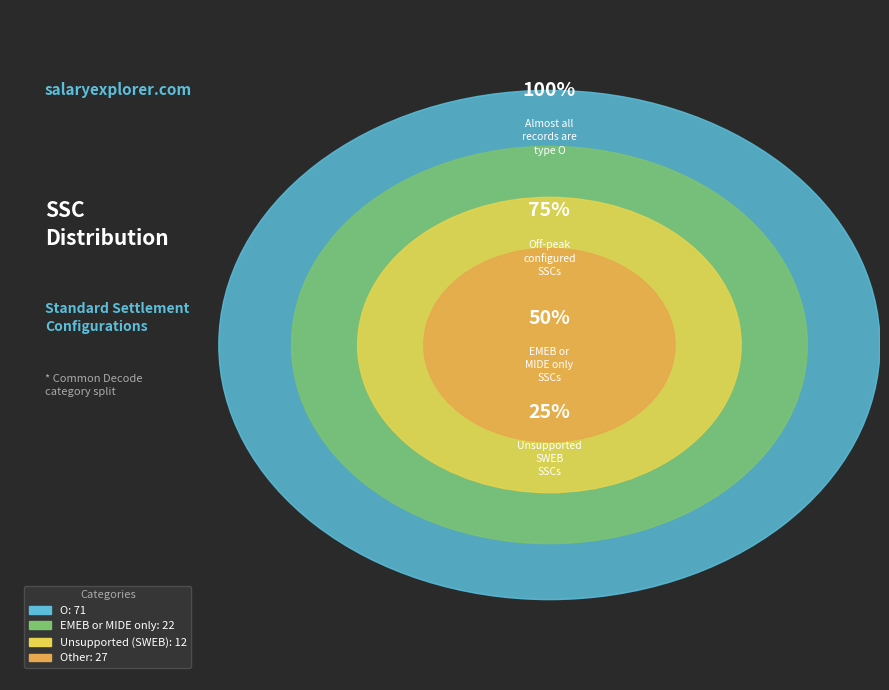

Combined, do Other and Unsupported (SWEB) account for over 50%?

No